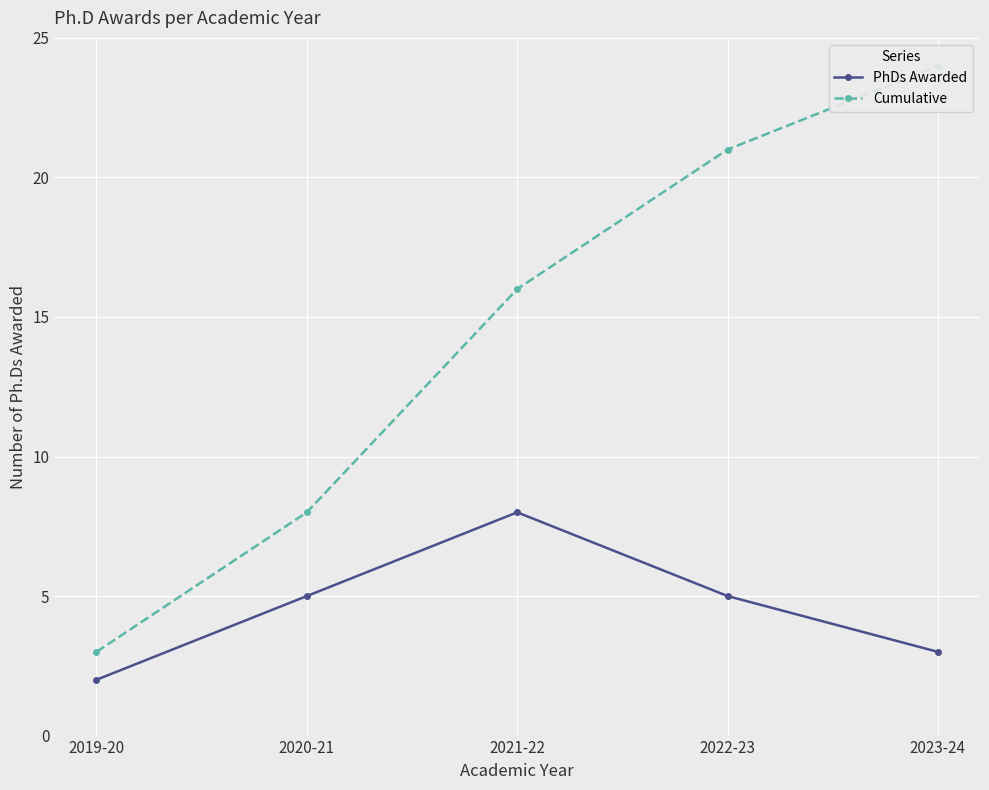

True or false: Cumulative and PhDs Awarded cross at least once.

False